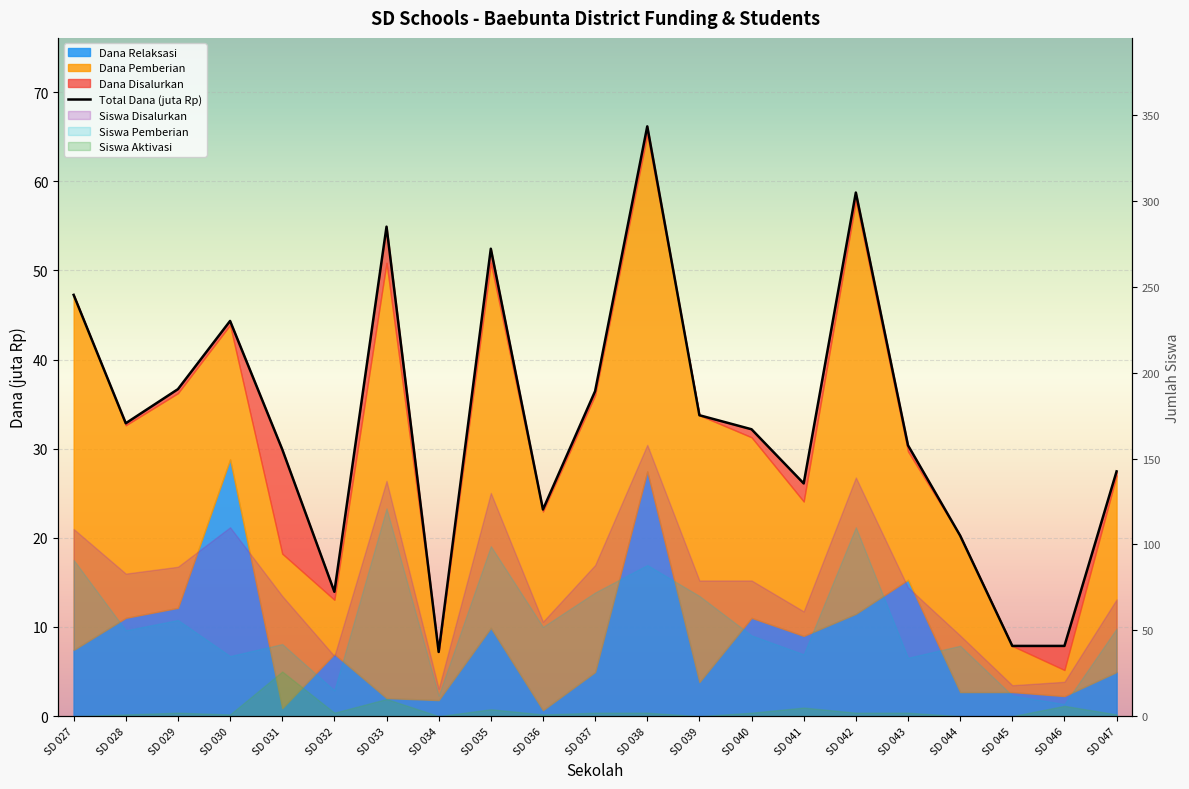

Where does the data first go above 32?

SD 027